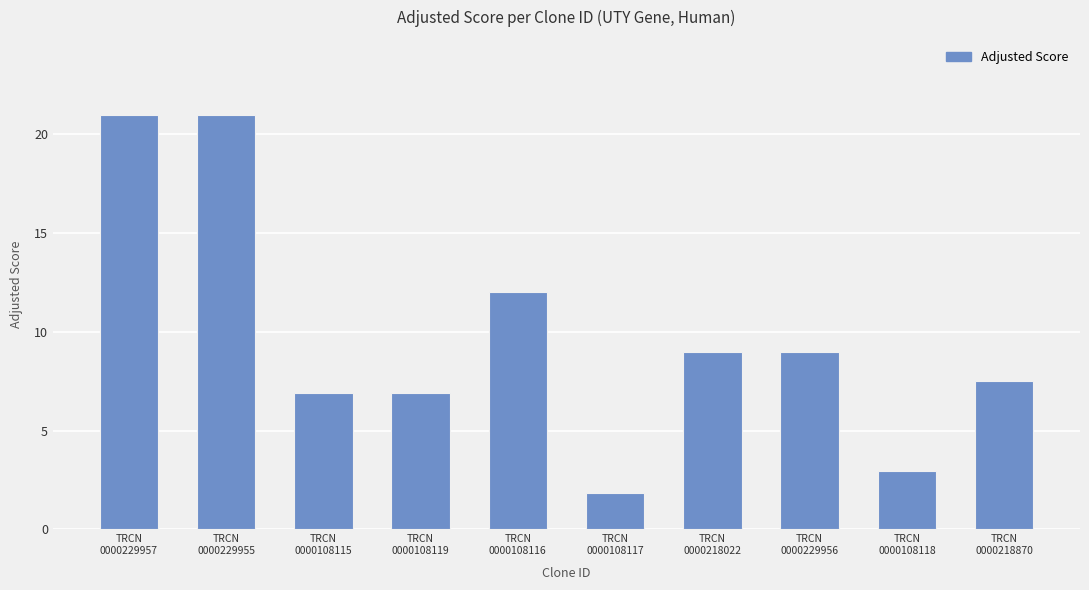

Between TRCN
0000108118 and TRCN
0000229957, which is larger?

TRCN
0000229957